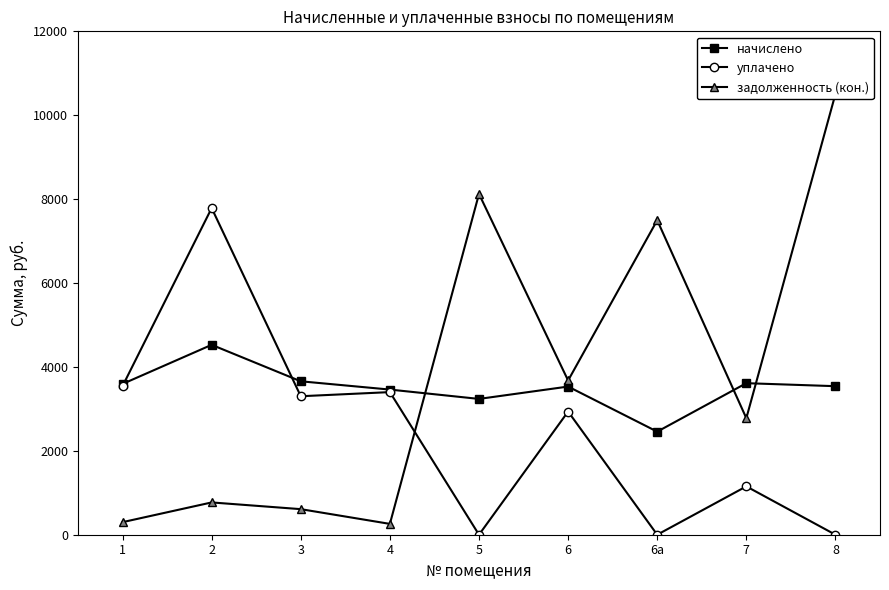

Which series has the largest total across all categories?

задолженность (кон.)